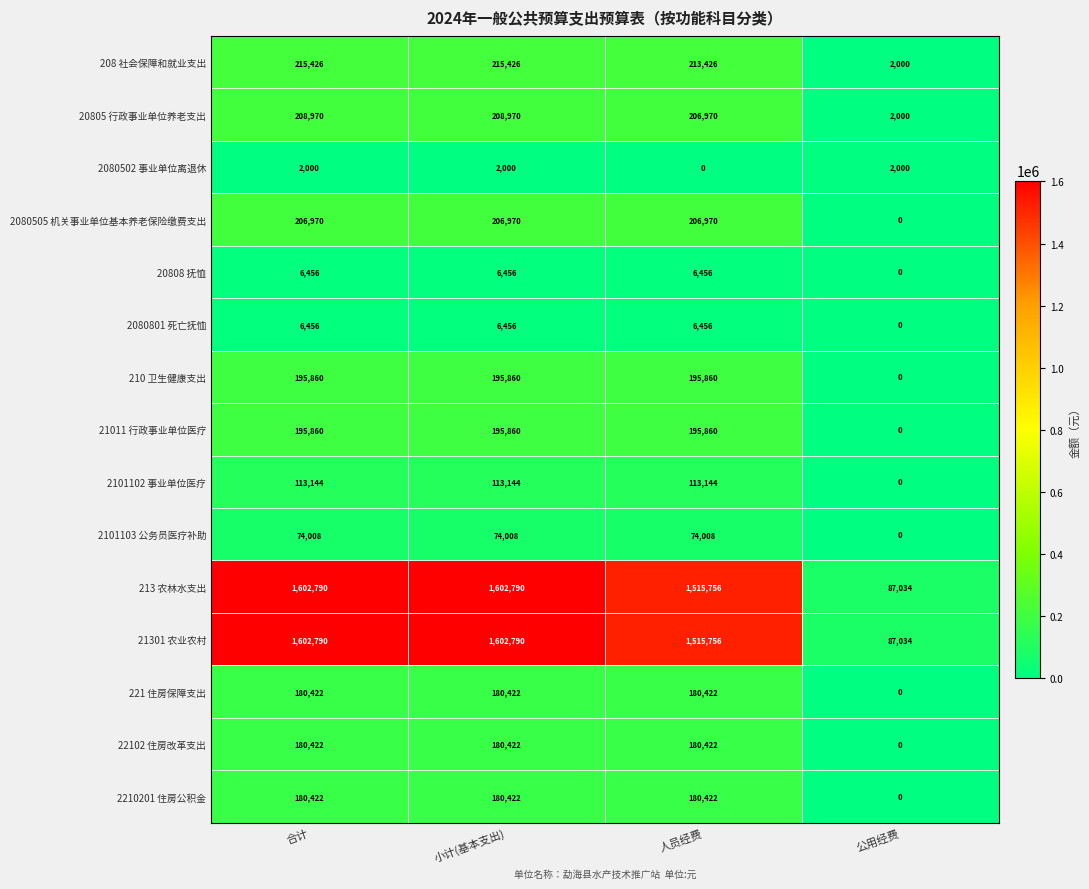

Read the 210 卫生健康支出 value at 小计(基本支出), to the nearest 100.

195900